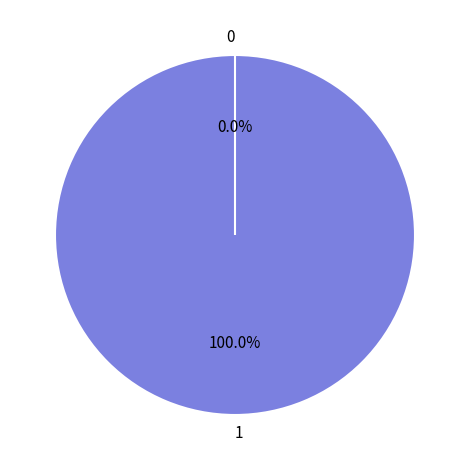

Count the number of slices in the pie.

2